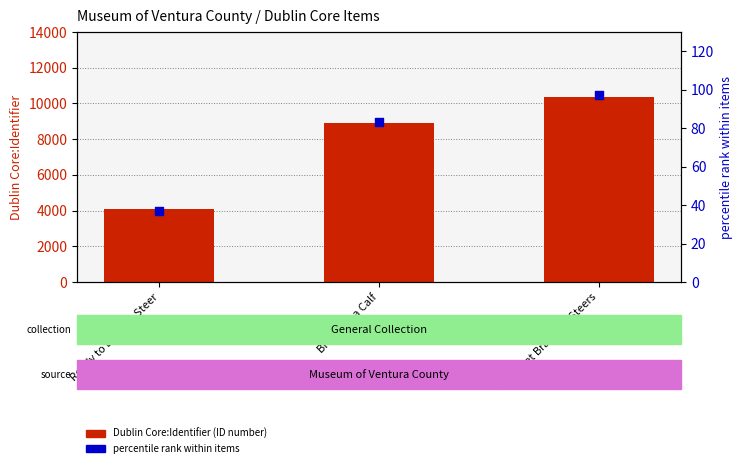

What are all the series names shown in the legend?

Dublin Core:Identifier, percentile rank